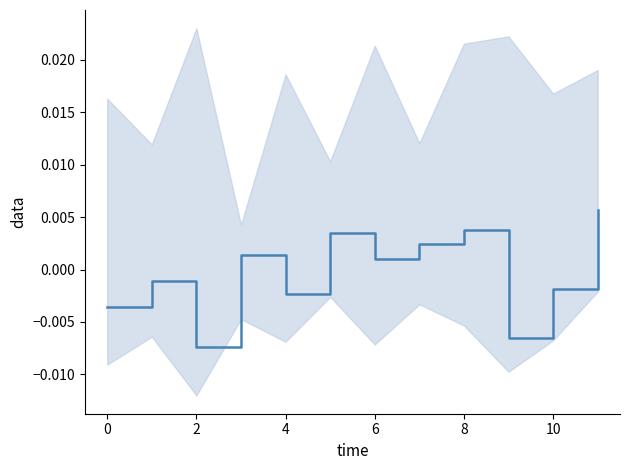

True or false: the data has more than 1 interior local peaks.

True